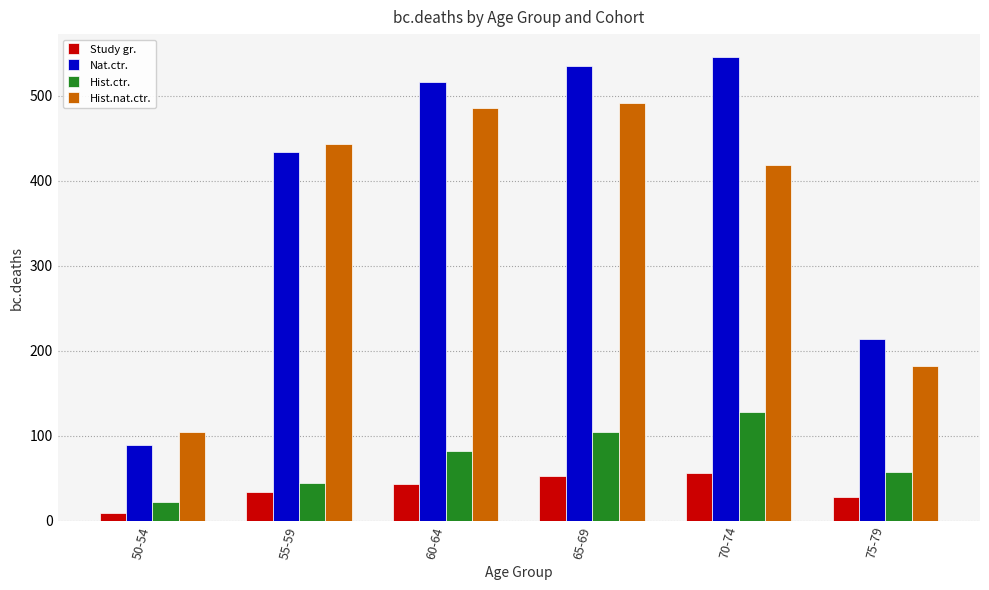

At how many categories does at least one series exceed 527?

2